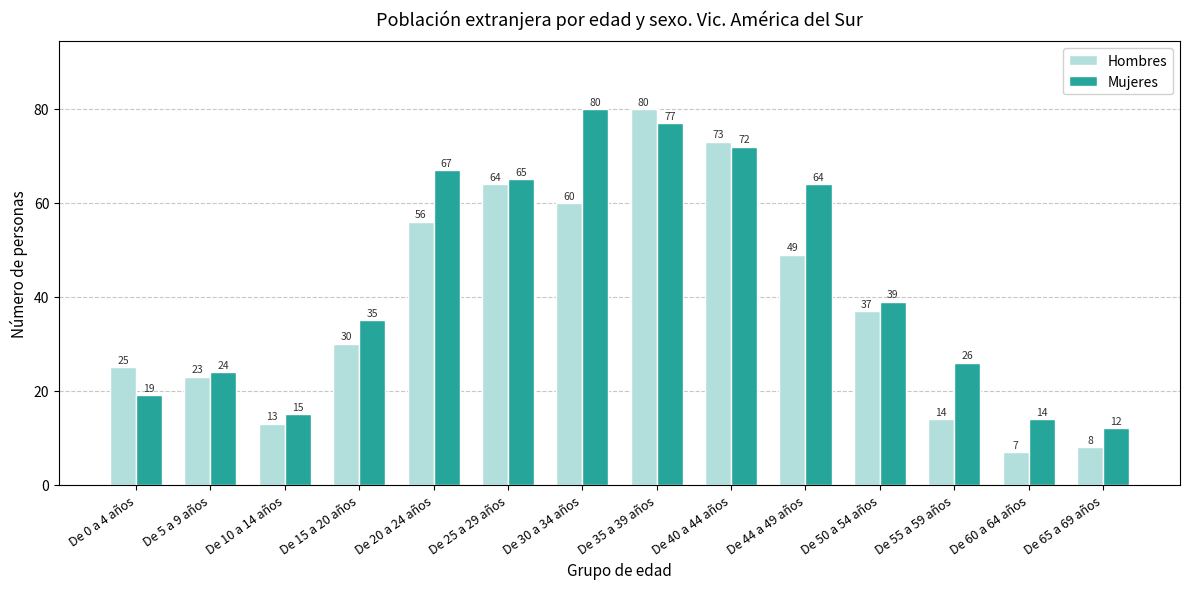

What is the sum of all Hombres values?

539